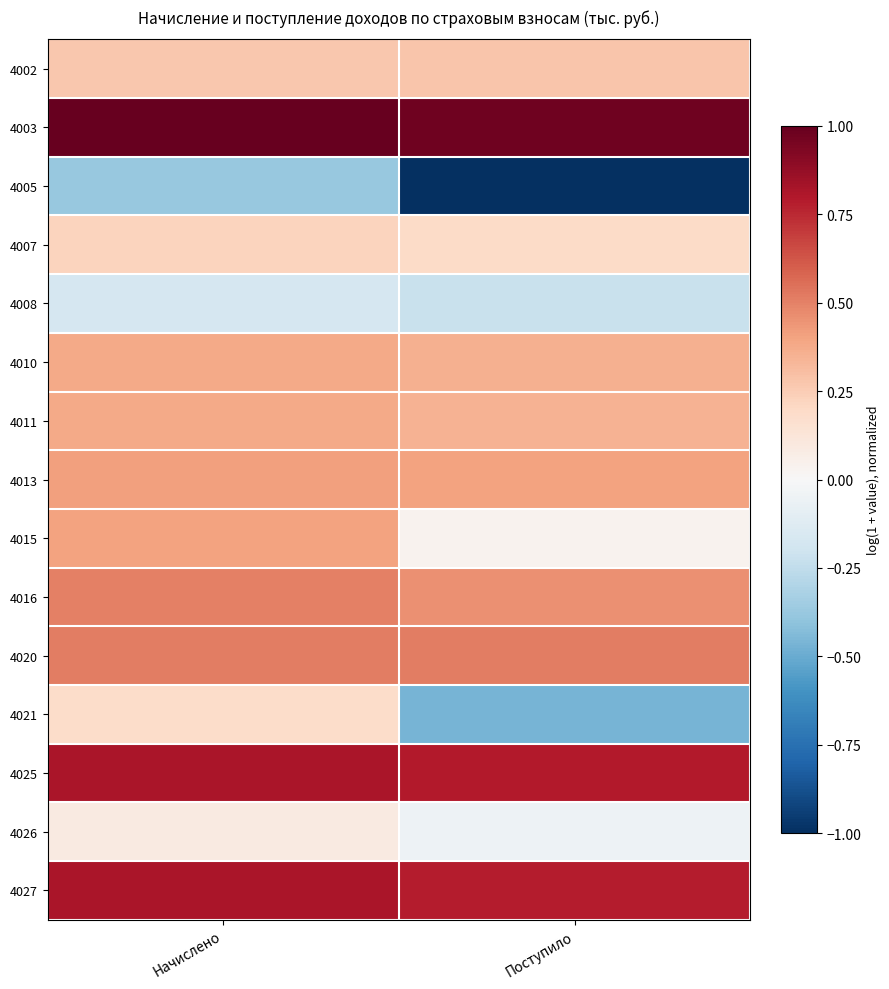

Which label corresponds to the smallest value in the chart?

Поступило